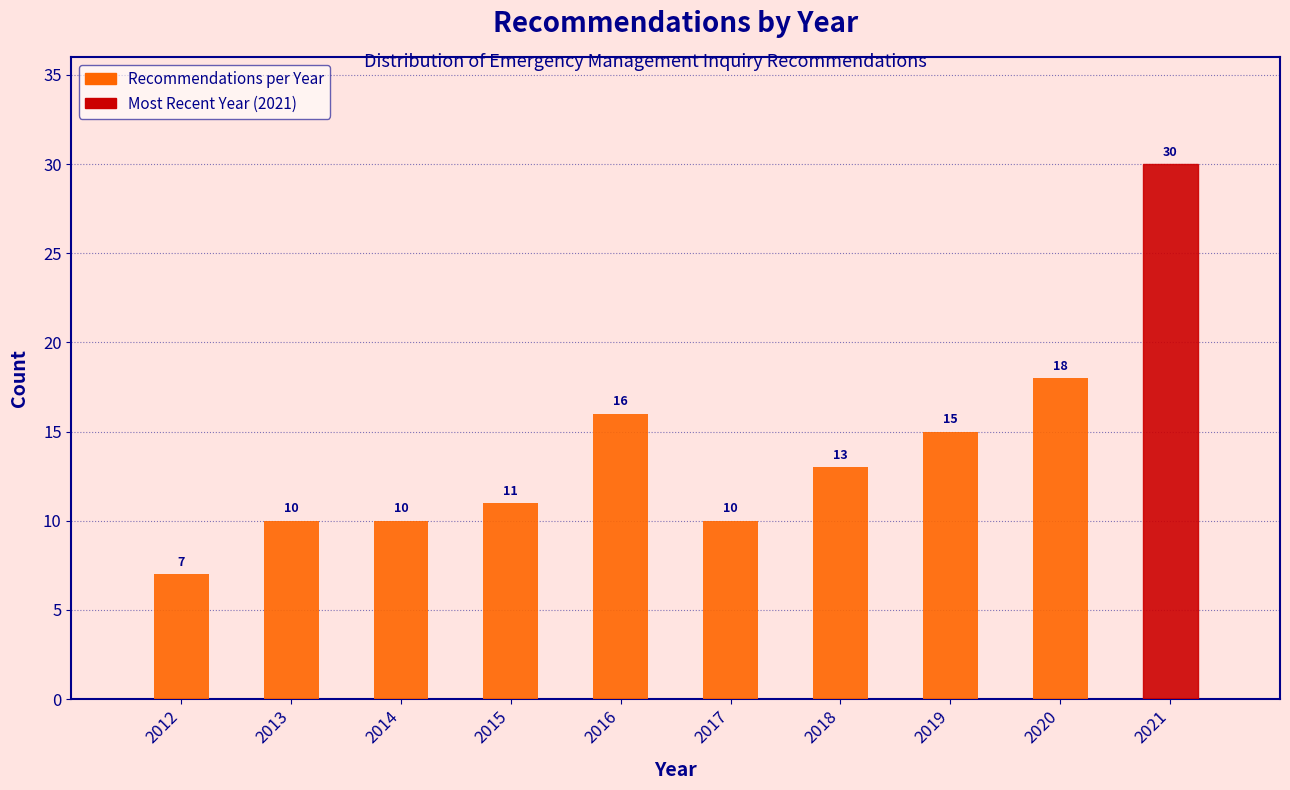

Reading right to left, list all the values displayed in this chart.

30	18	15	13	10	16	11	10	10	7